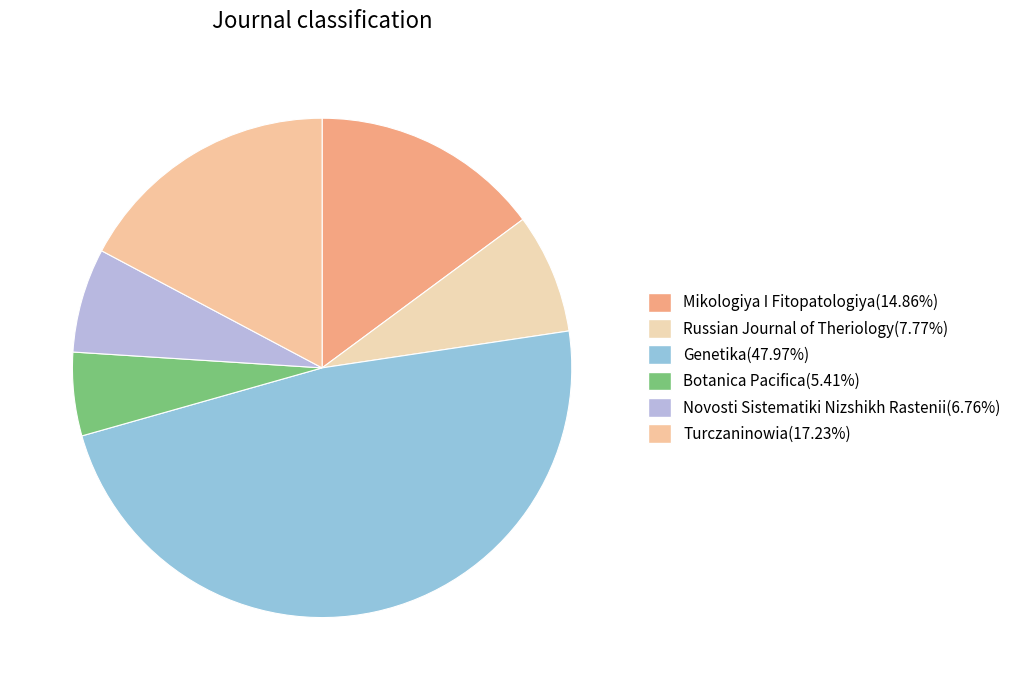

How many segments does this pie chart have?

6